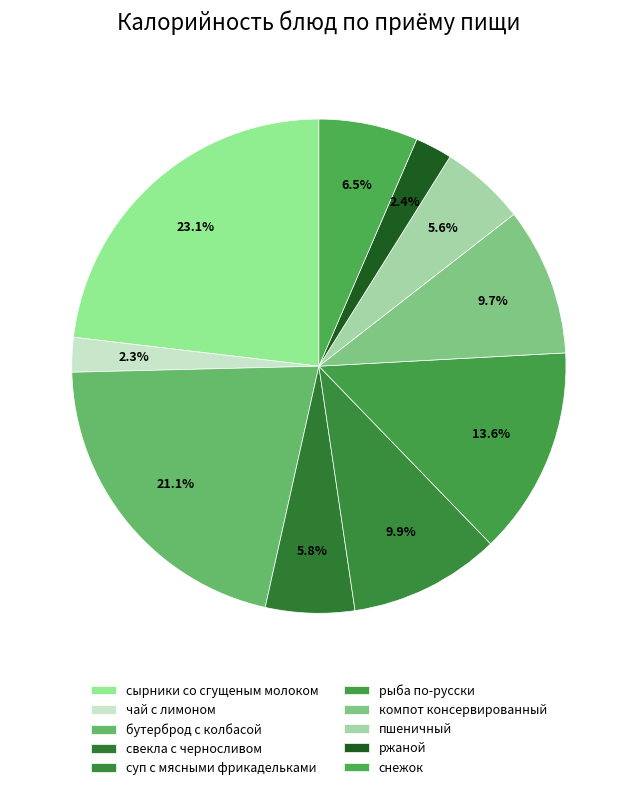

Does чай с лимоном represent more than half of the total?

No